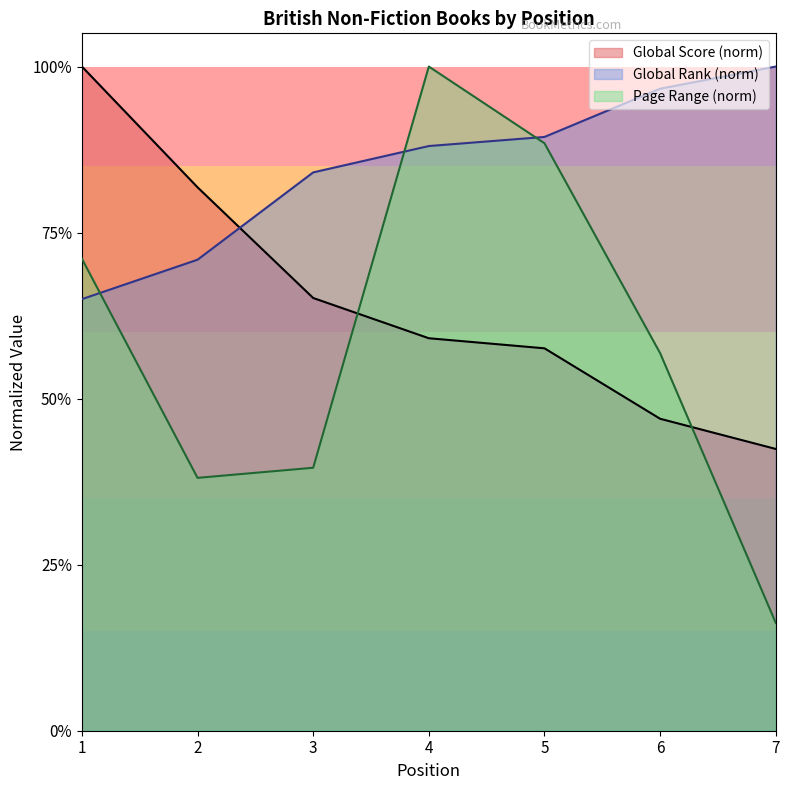

What is the average value of the Global Rank series?

0.8